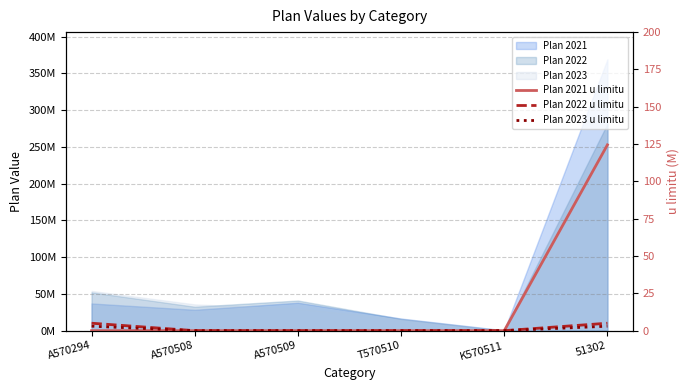

What is the sum of all Plan 2022 u limitu values?

10.0